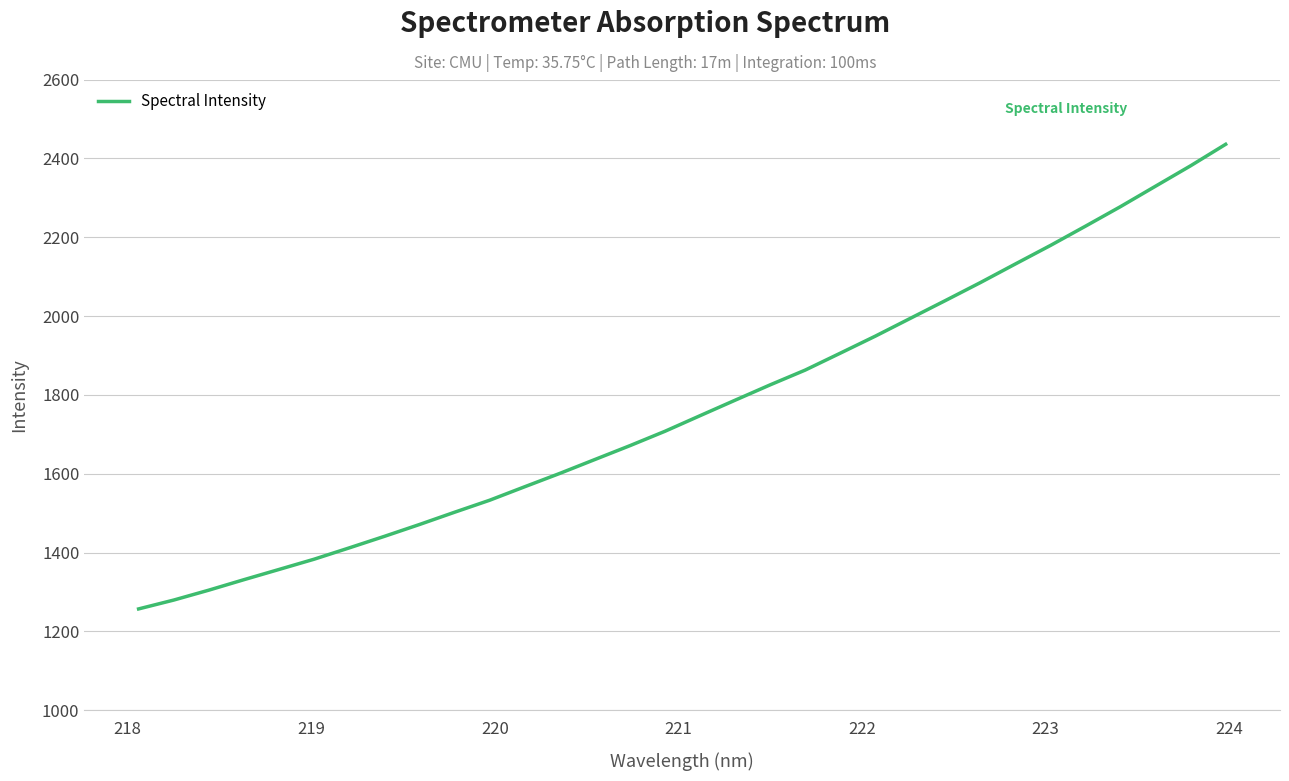

What is the difference between the maximum and minimum values?

1178.5